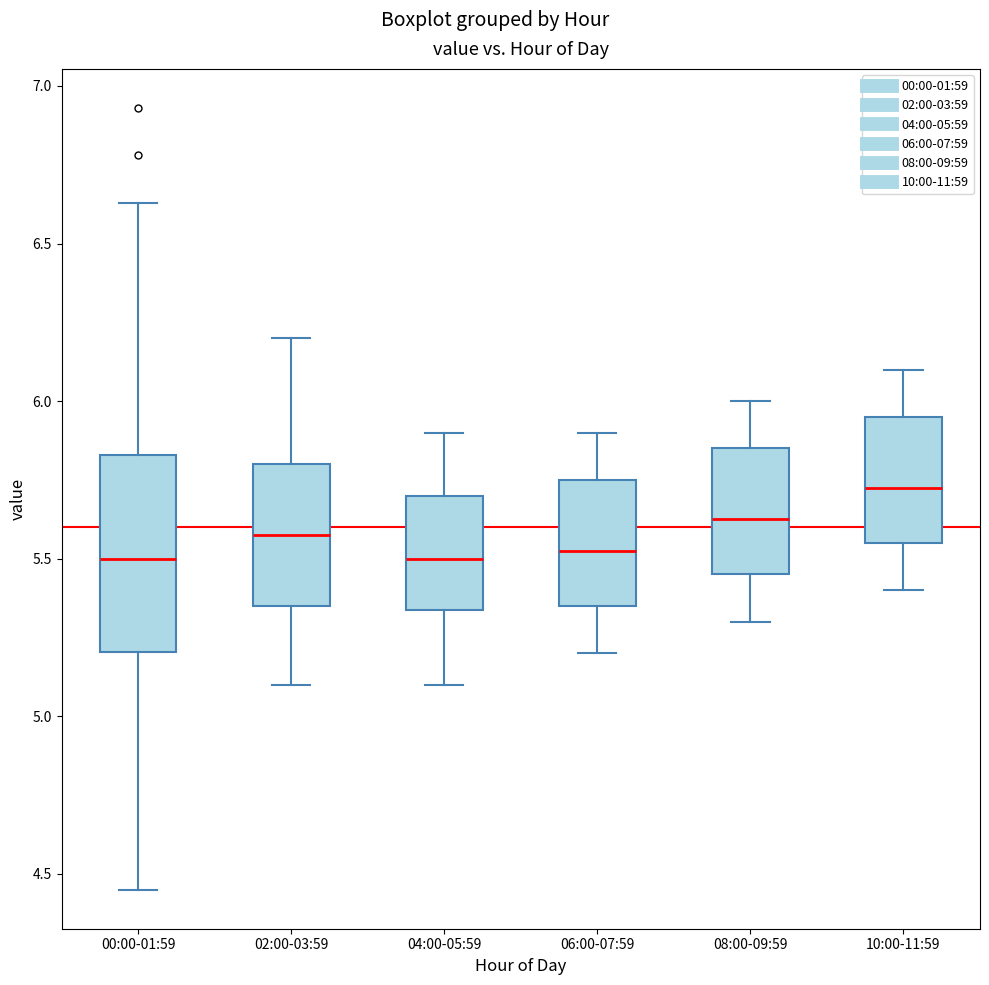

Where is the lower edge of the box for 08:00-09:59 on the y-axis? The values are not printed on the chart, so give them approximately, as read against the axis.

5.45